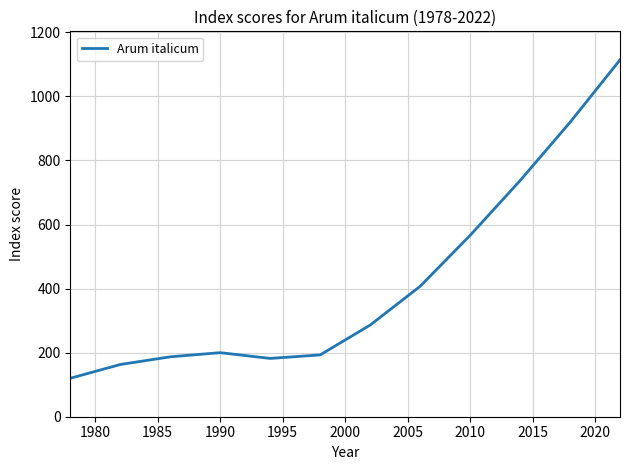

What is the smallest value displayed?

120